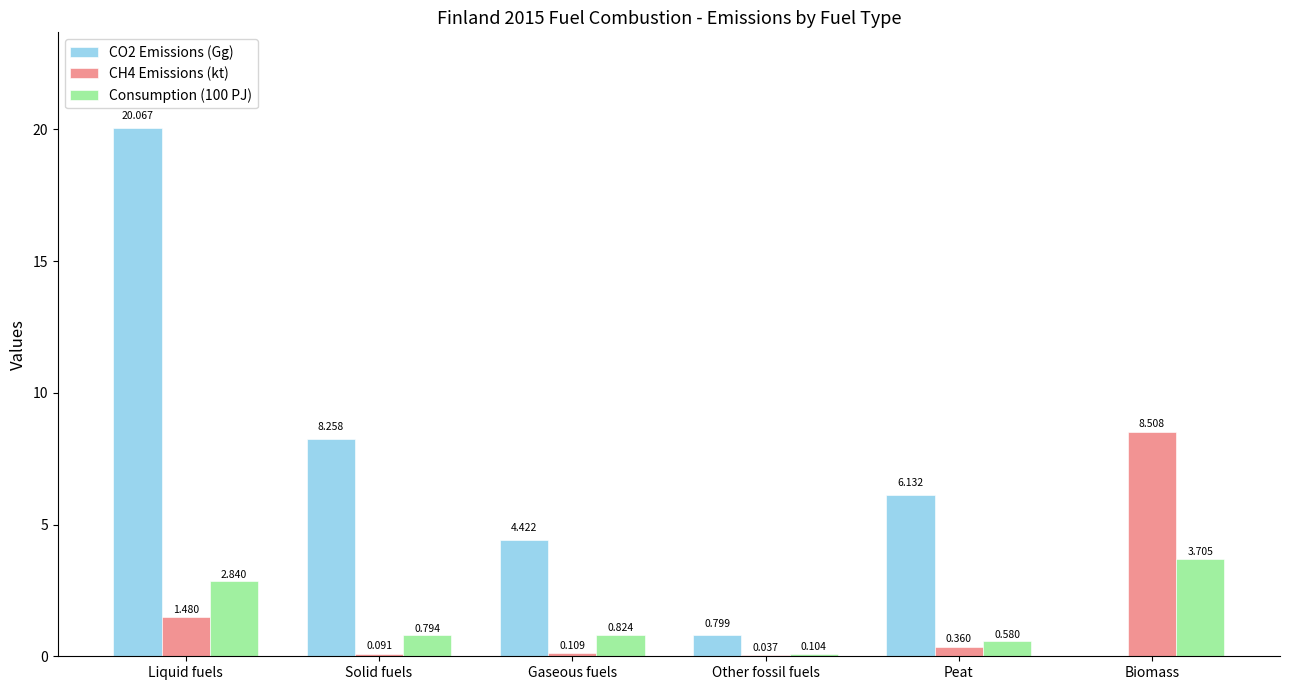

Which series changed the most between Solid fuels and Gaseous fuels?

CO2 Emissions (Gg)